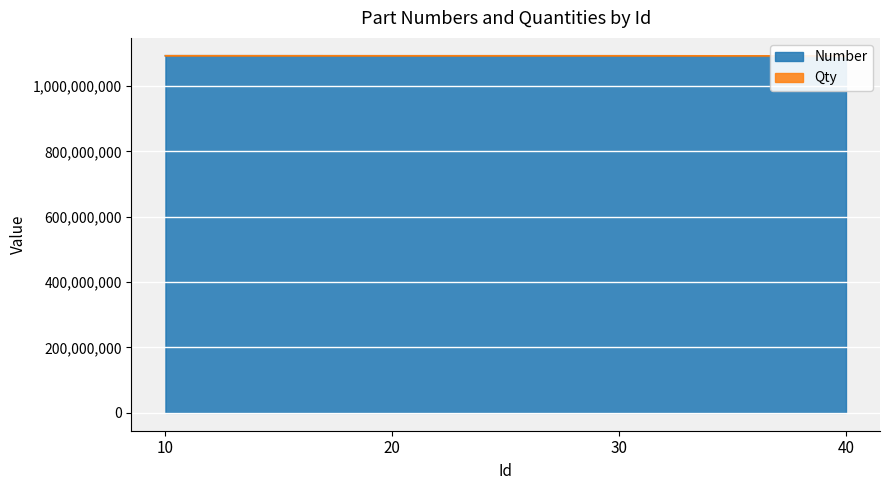

What is the change in value from 20 to 30?

+100